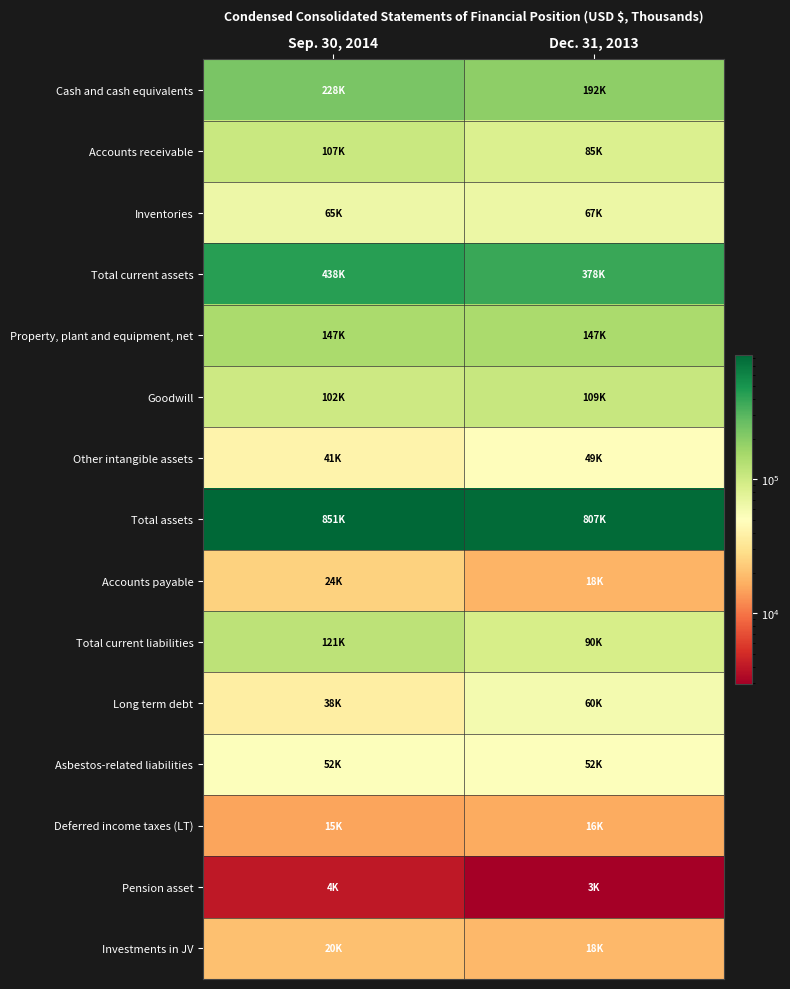

What is the smallest value displayed?

2982